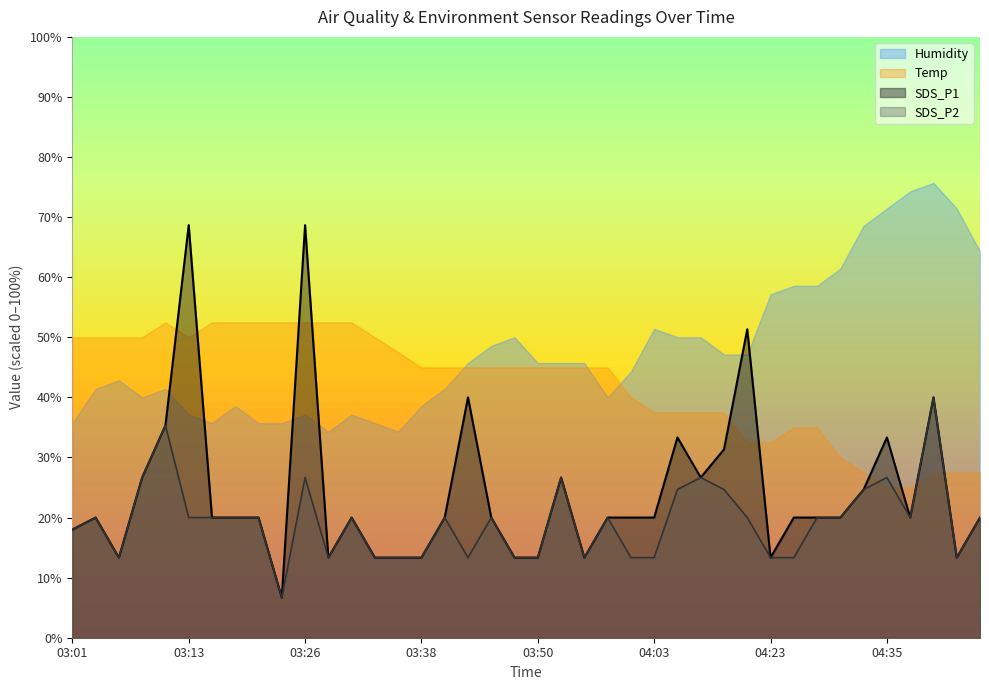

Rank the series by their average value, from highest to lowest.

Humidity, Temp, SDS_P1, SDS_P2